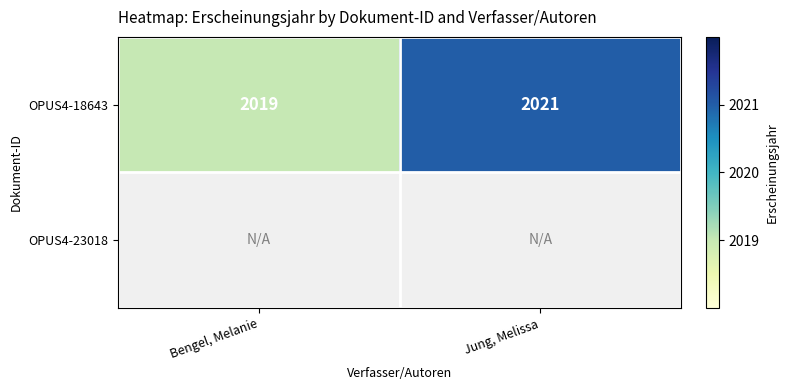

True or false: OPUS4-18643 has a value of 2021 at Jung, Melissa.

True